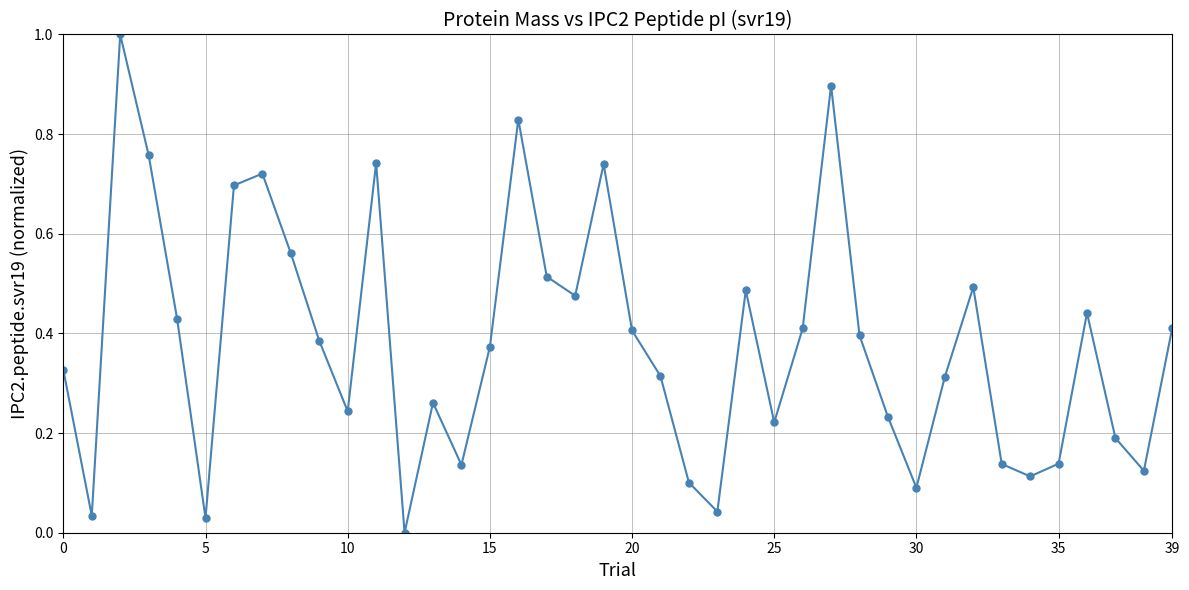

What is the maximum value shown in the chart?

1.0